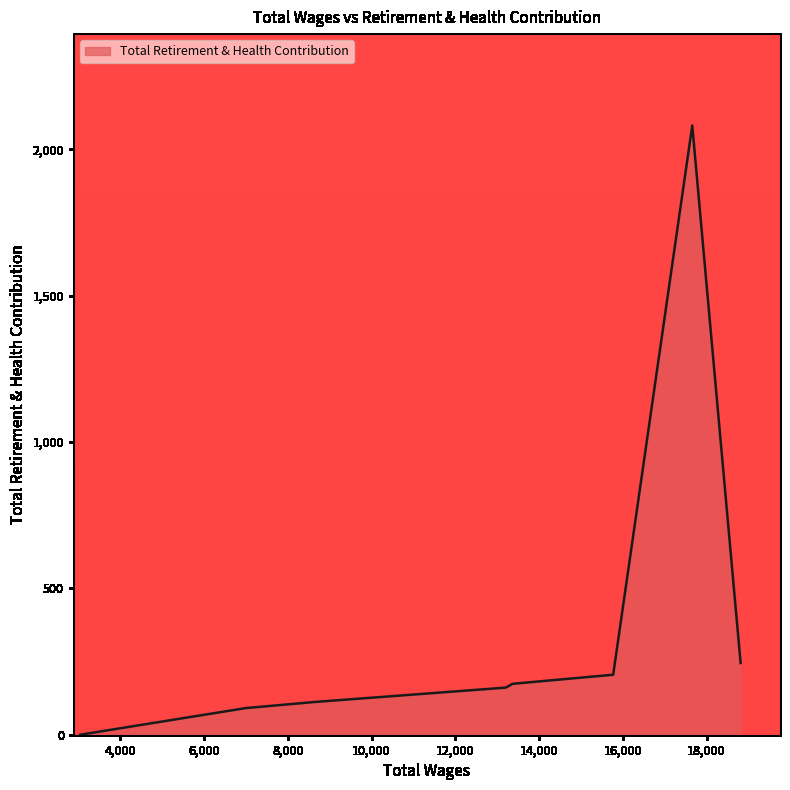

What is the maximum value shown in the chart?

2082